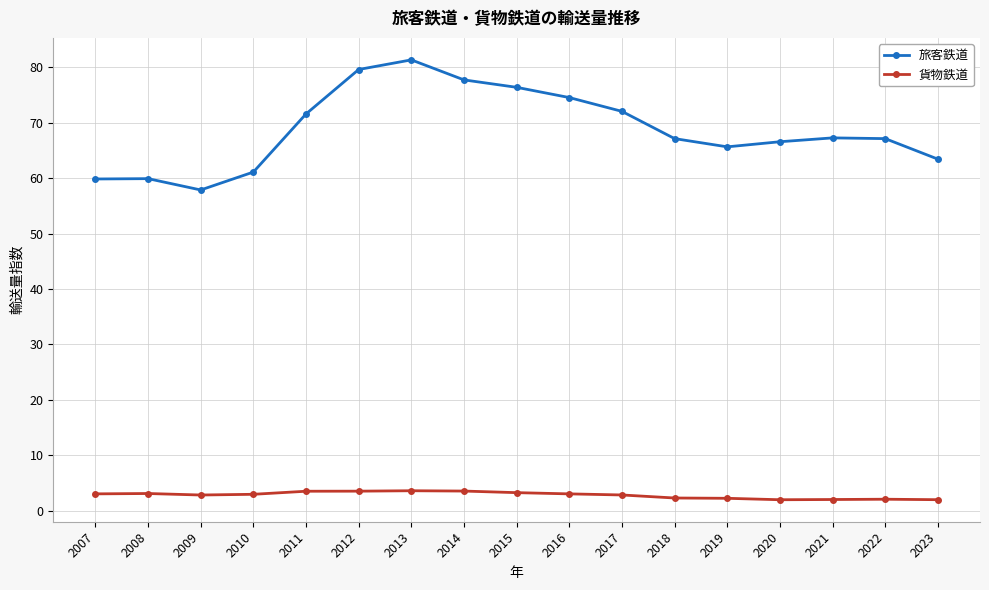

True or false: 旅客鉄道 and 貨物鉄道 cross at least once.

False